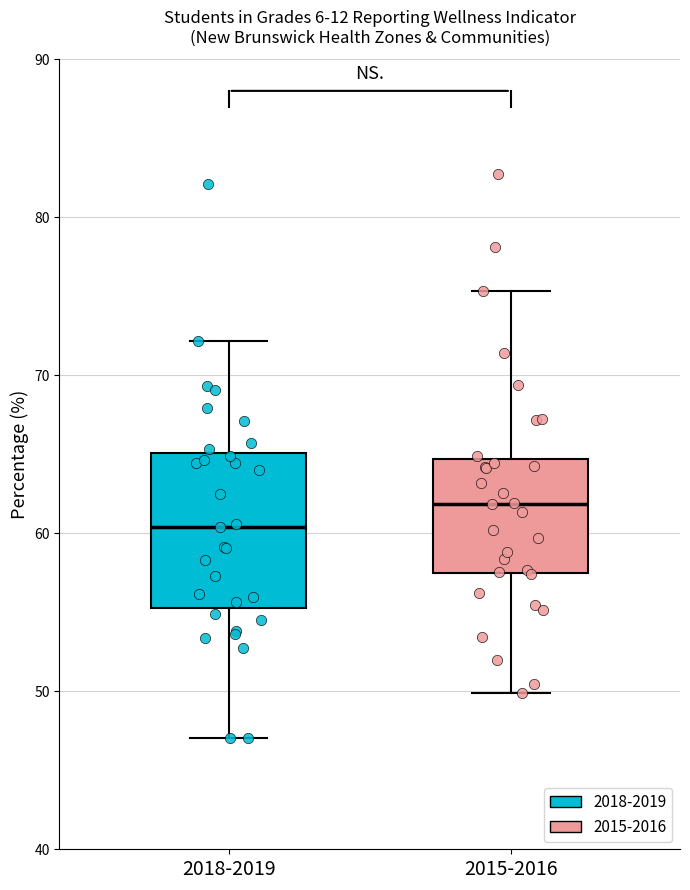

Comparing the boxes themselves (not the whiskers), which one is the tallest?

2018-2019